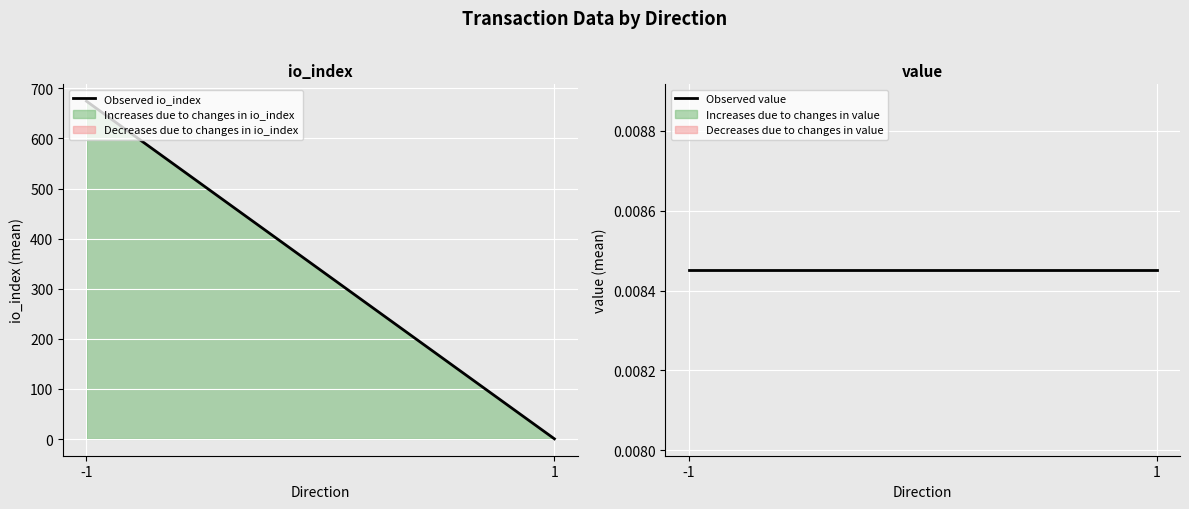

True or false: Observed value has a value of 0.0 at -1.

True